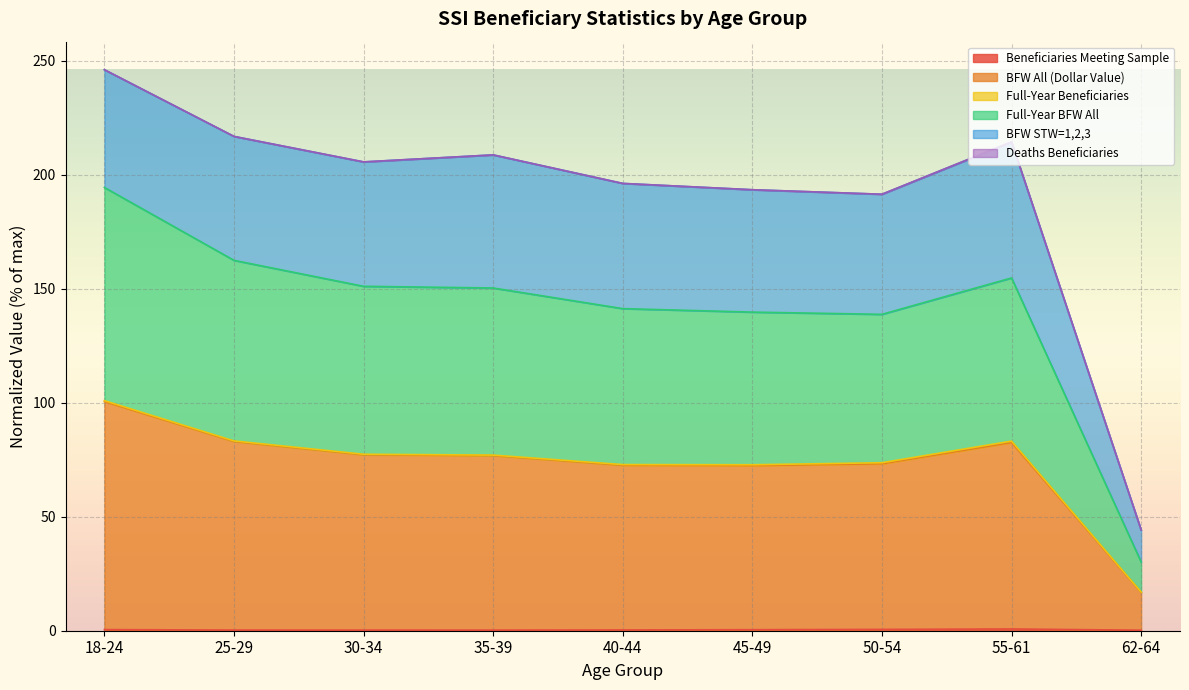

Is the value of Full-Year BFW All at 30-34 greater than the value of BFW All (Dollar Value) at 50-54?

Yes